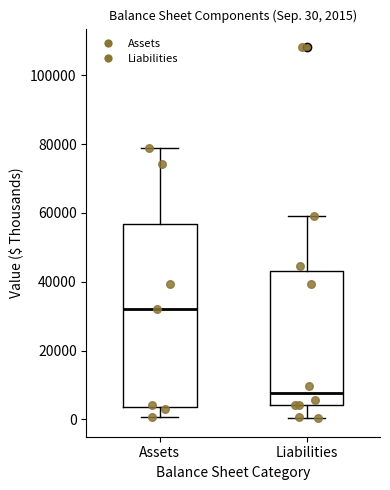

Which box is the tallest, from its lower edge to its upper edge?

Assets